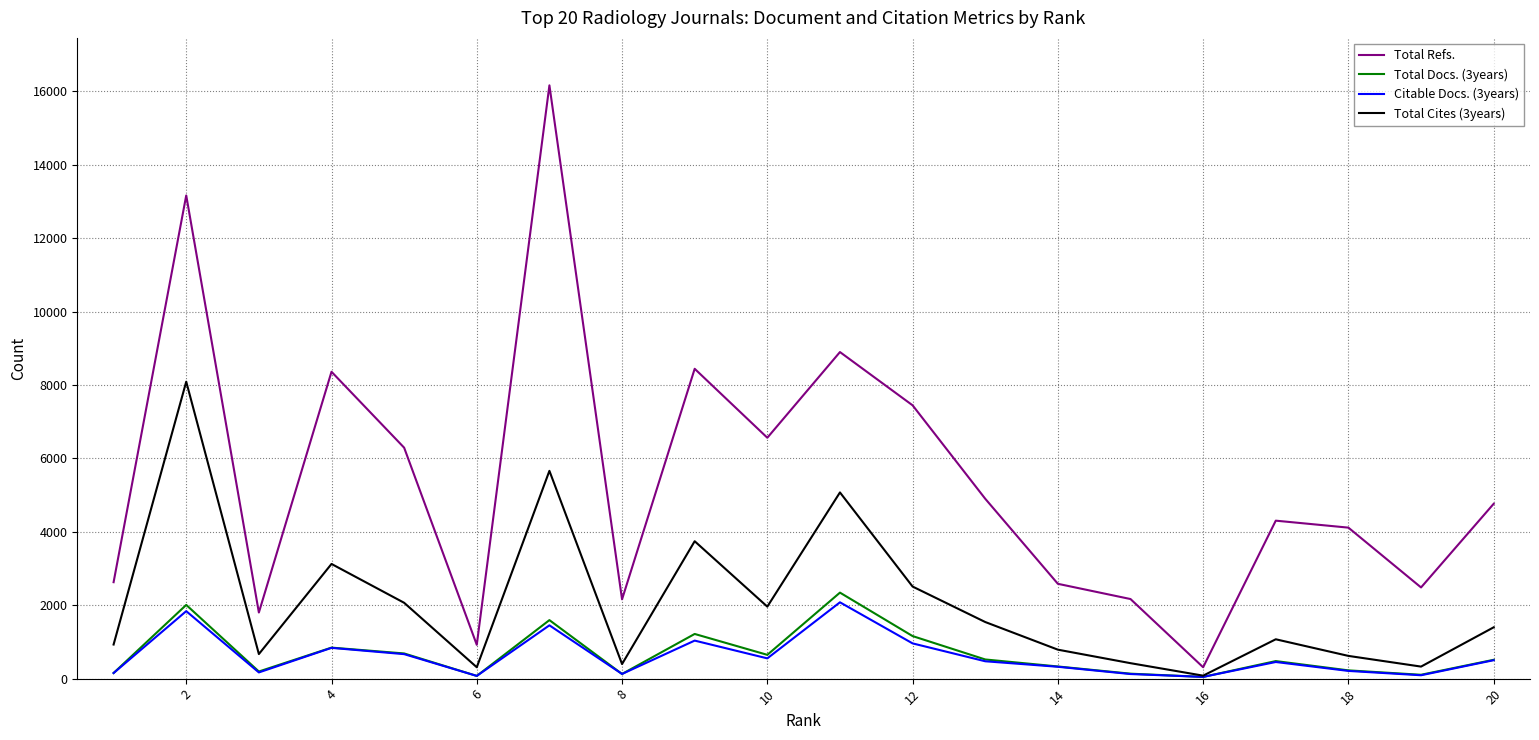

Which series has the largest total across all categories?

Total Refs.